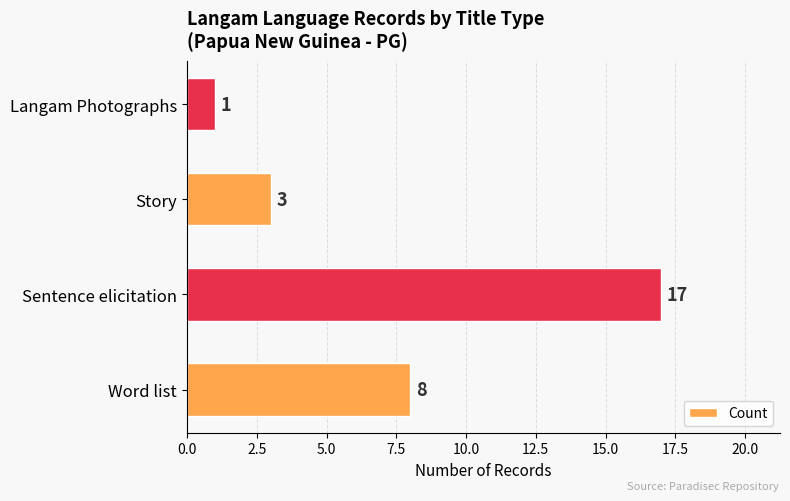

Which label corresponds to the smallest value in the chart?

Langam Photographs